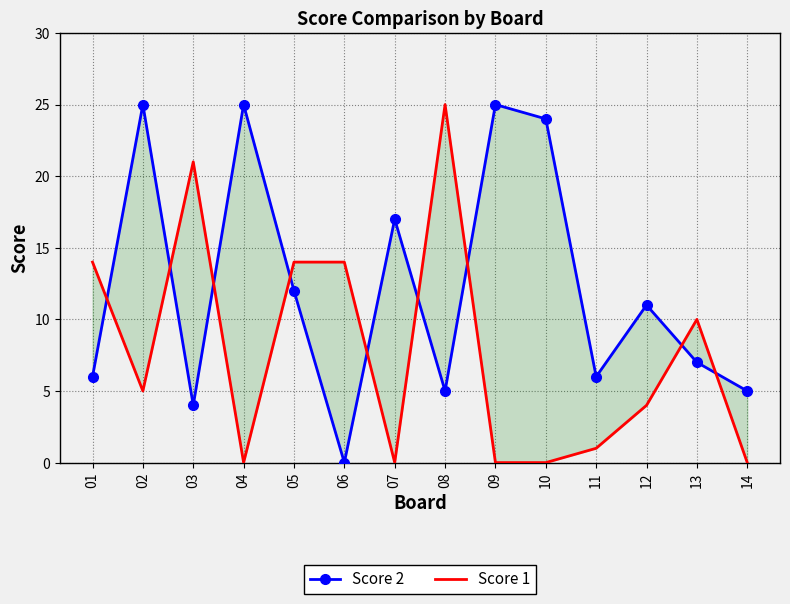

At which category is the sum across all series the highest?

02